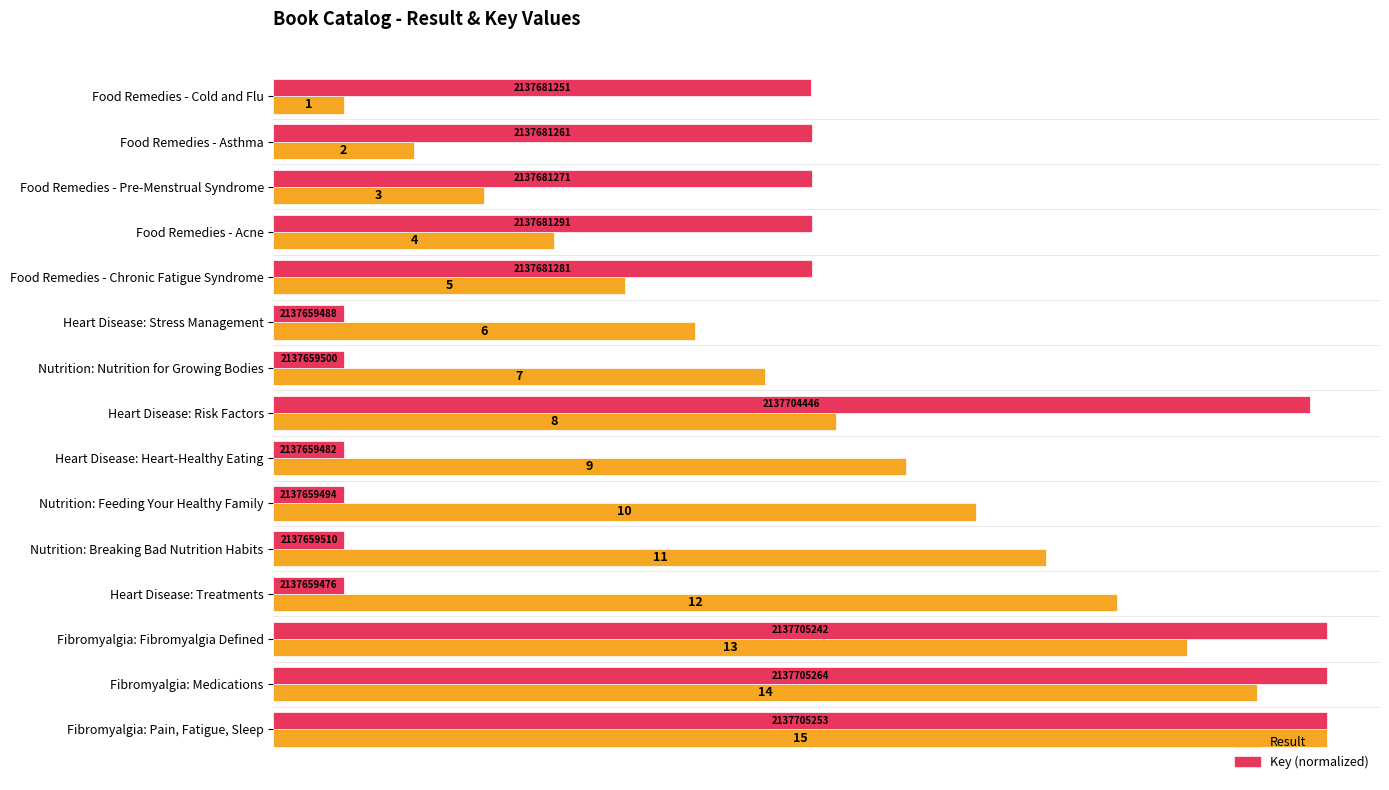

What value does the Key (normalized) series have at Heart Disease: Risk Factors?

14.7